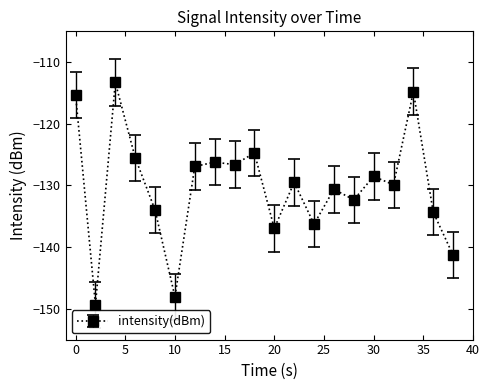

What is the value of the 11th point from the left?

-137.0